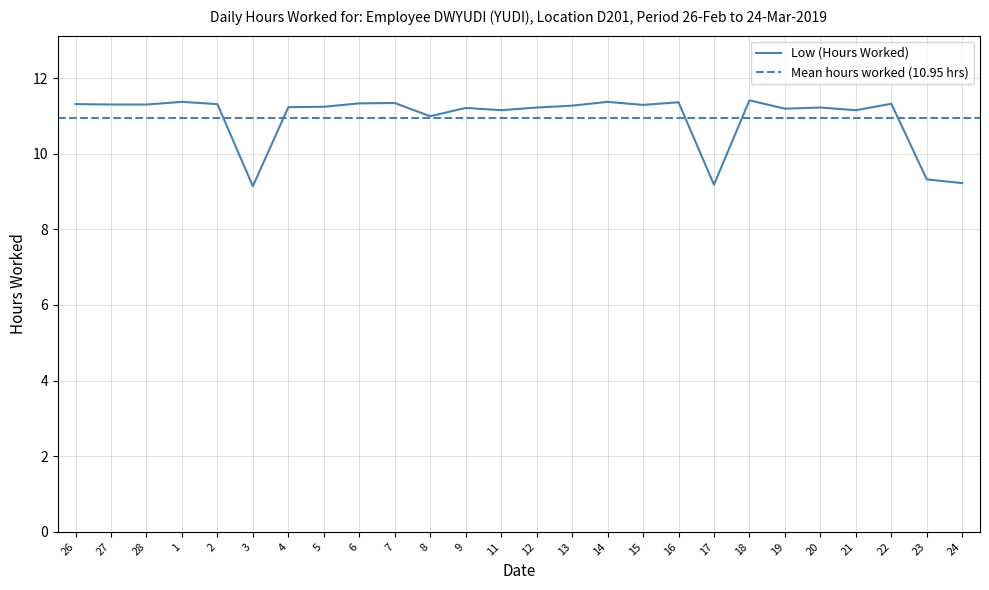

What is the label of the 10th point from the right?

15